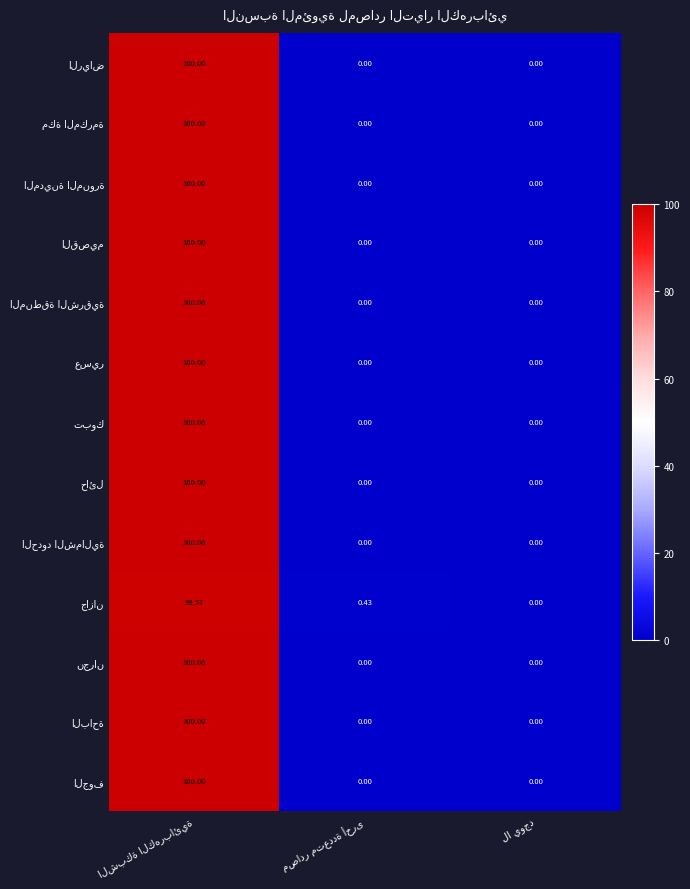

Which series has the largest total across all categories?

الرياض